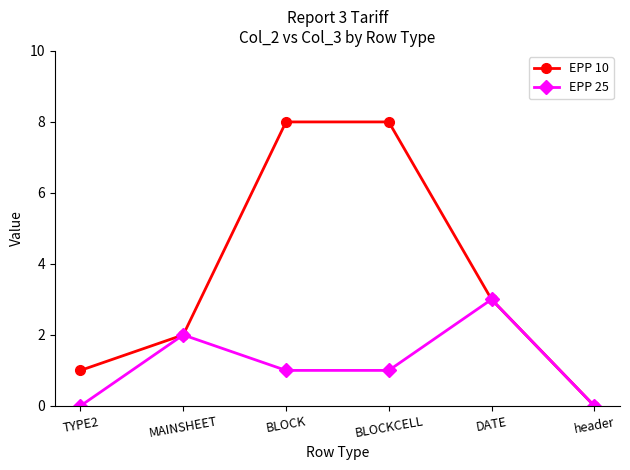

True or false: EPP 25 has a value of 0 at BLOCKCELL.

False